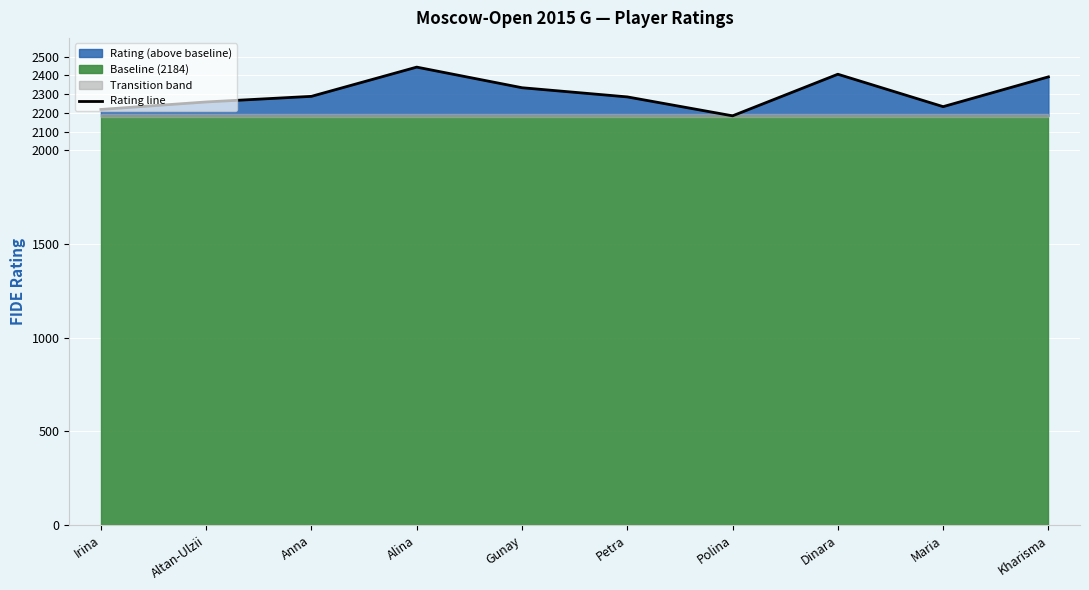

What is the sum of the values at Alina and Maria?

4677